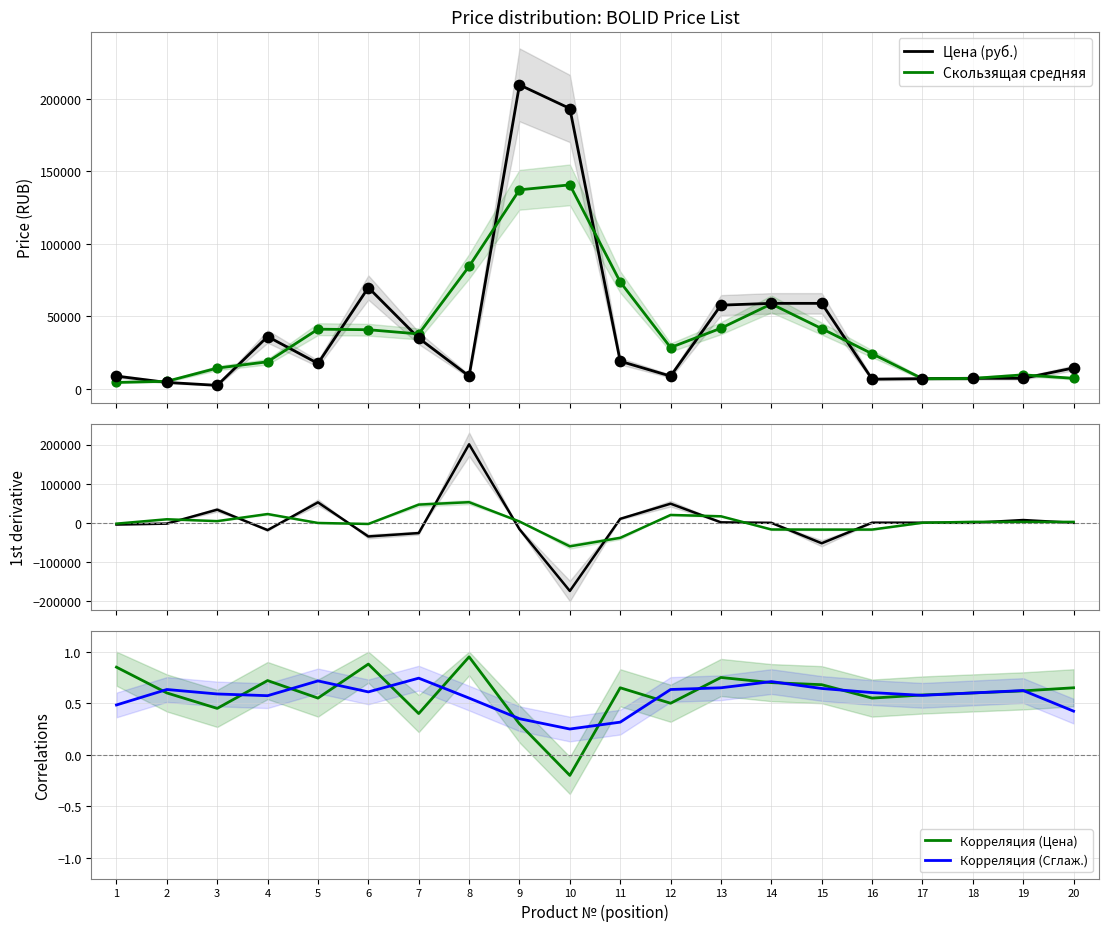

Is the value of Δ Сглаженная at 20 greater than the value of Δ Цена at 11?

No